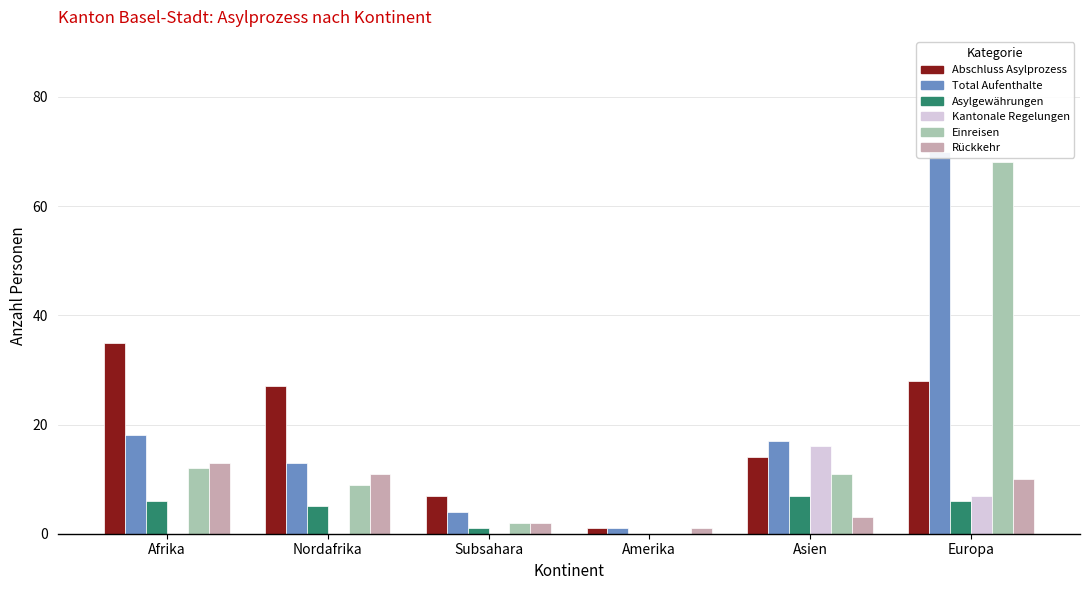

At which label does Abschluss Asylprozess (col_9) reach its minimum?

Amerika